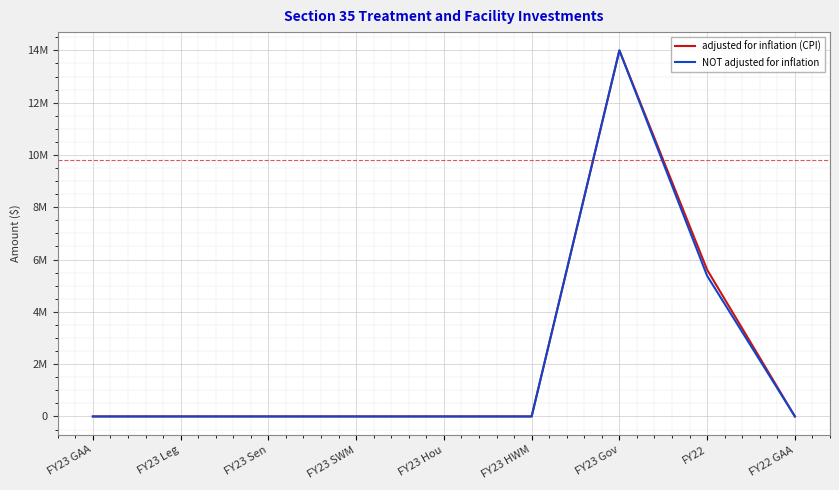

Reading left to right, transcribe all the data shown in this chart.

adjusted for inflation (CPI): FY23 GAA=0	FY23 Leg=0	FY23 Sen=0	FY23 SWM=0	FY23 Hou=0	FY23 HWM=0	FY23 Gov=14000000	FY22=5608993	FY22 GAA=0
NOT adjusted for inflation: FY23 GAA=0	FY23 Leg=0	FY23 Sen=0	FY23 SWM=0	FY23 Hou=0	FY23 HWM=0	FY23 Gov=14000000	FY22=5376398	FY22 GAA=0